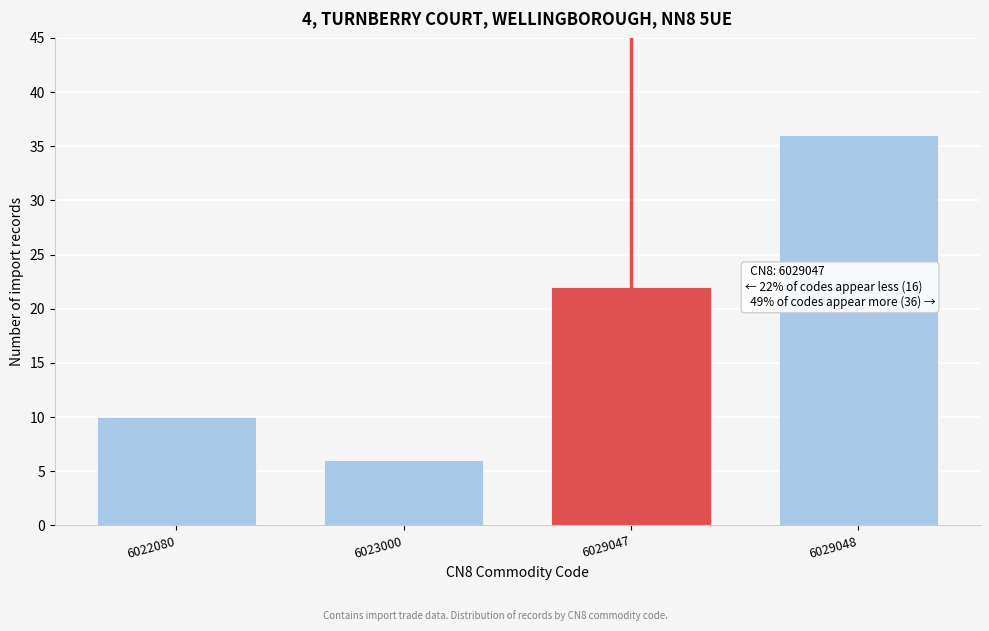

Reading right to left, list all the values displayed in this chart.

6029048=36	6029047=22	6023000=6	6022080=10